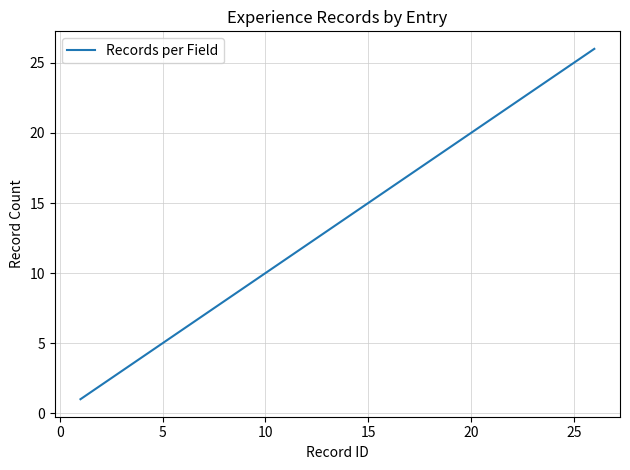

What is the difference between the maximum and minimum values?

25